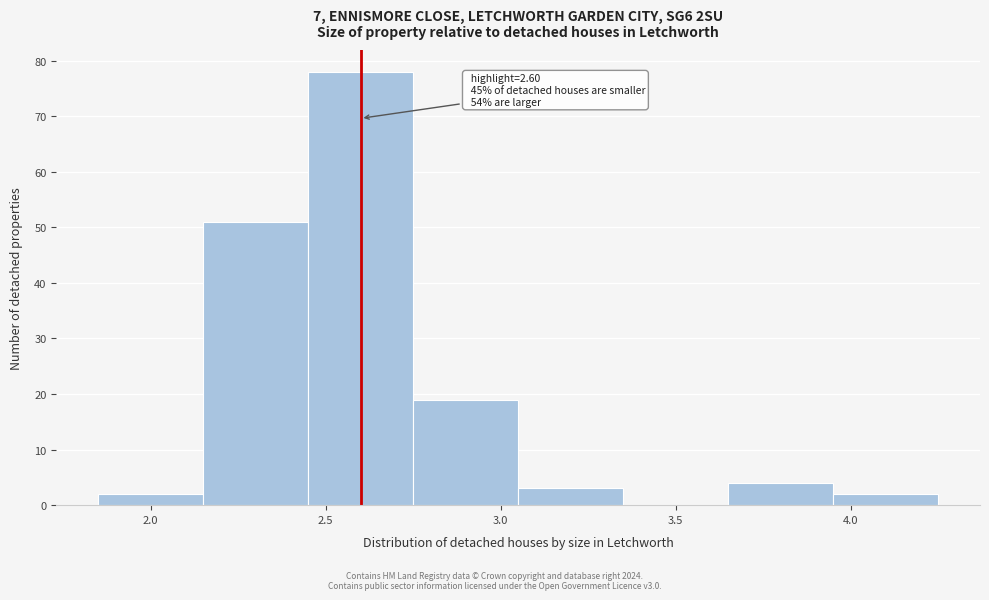

Over which range of the x-axis is the bar tallest?

2.45 to 2.75